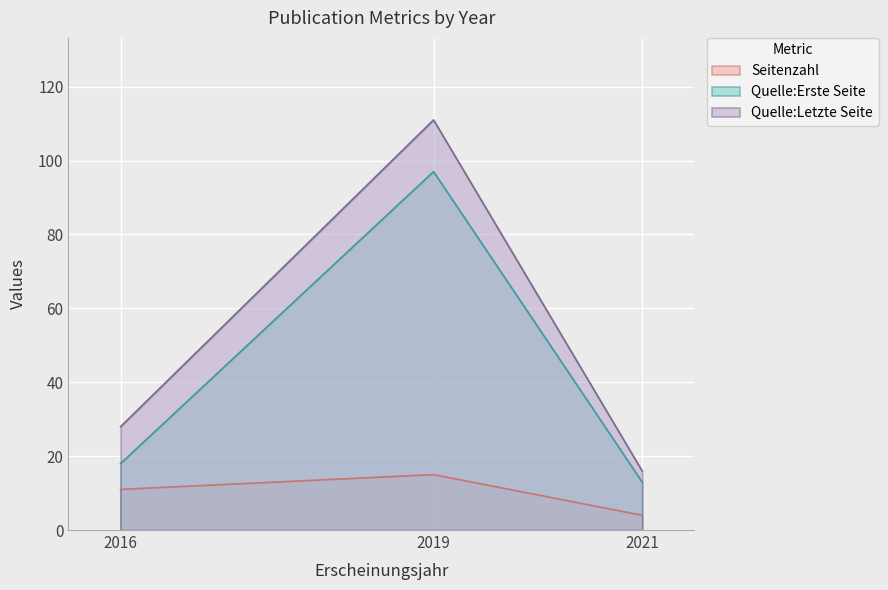

What is the value of the Seitenzahl point at the 1st from the left?

11